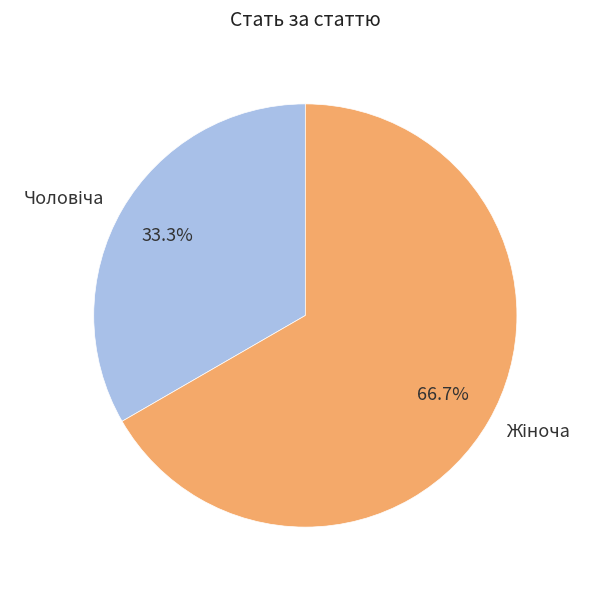

Is there any slice that represents more than half of the pie?

Yes